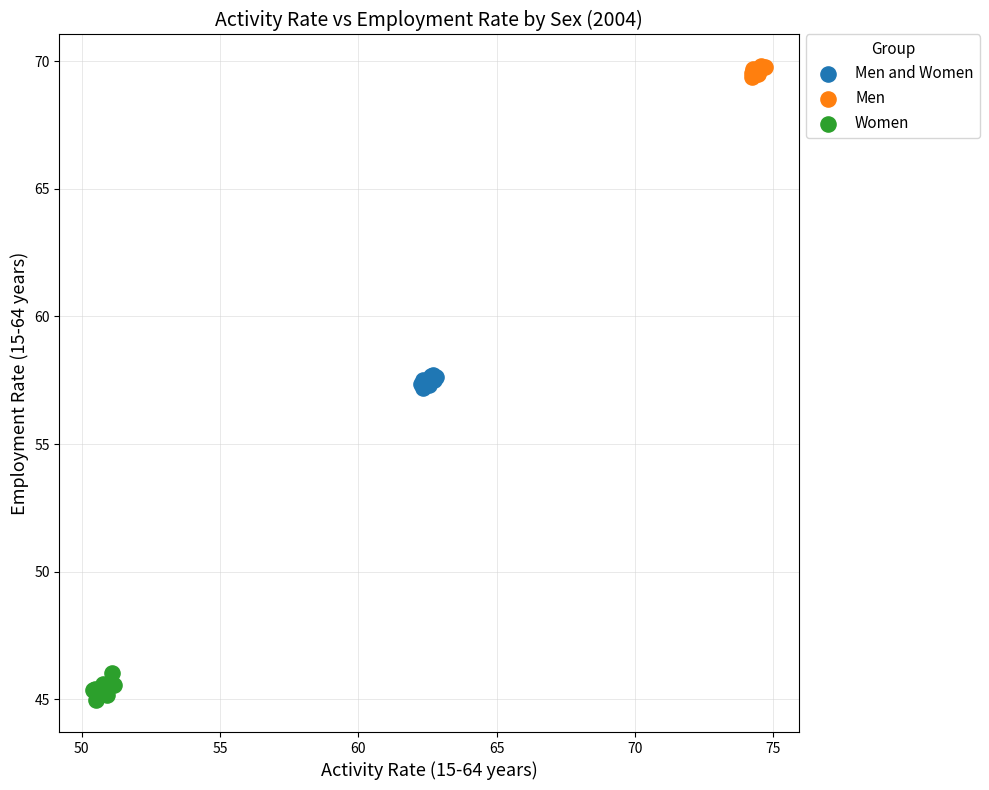

What are all the series names shown in the legend?

Men and Women, Men, Women